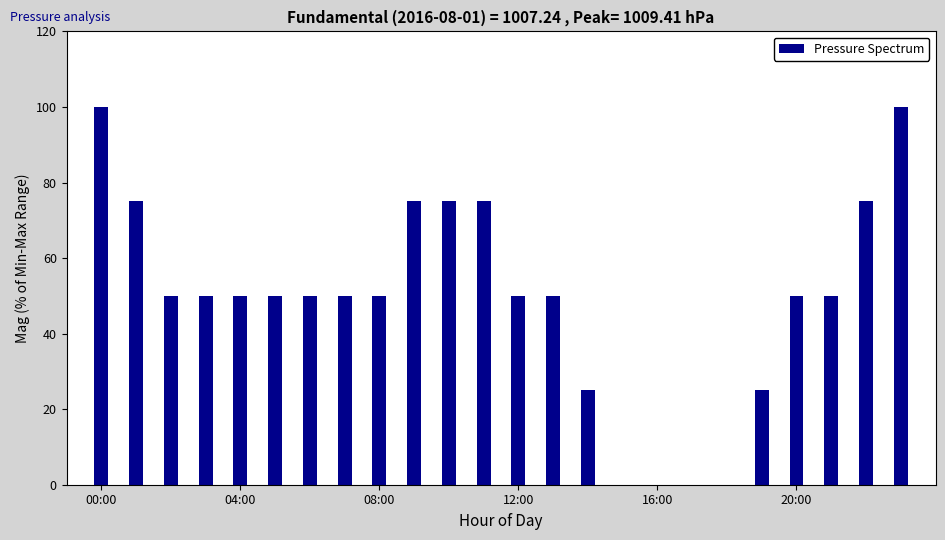

What is the maximum value shown in the chart?

100.0